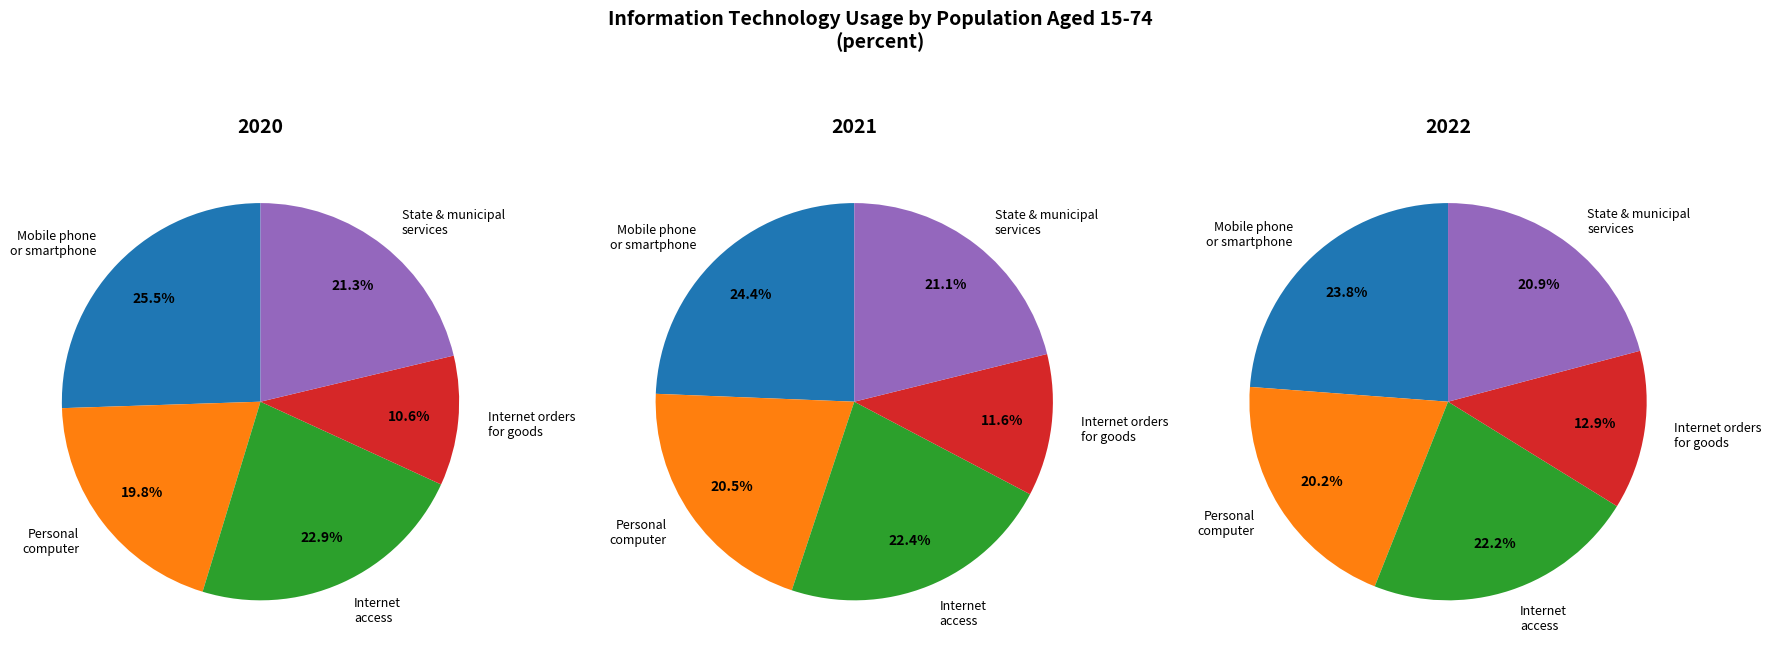

Which slice is the largest?

Mobile phone
or smartphone